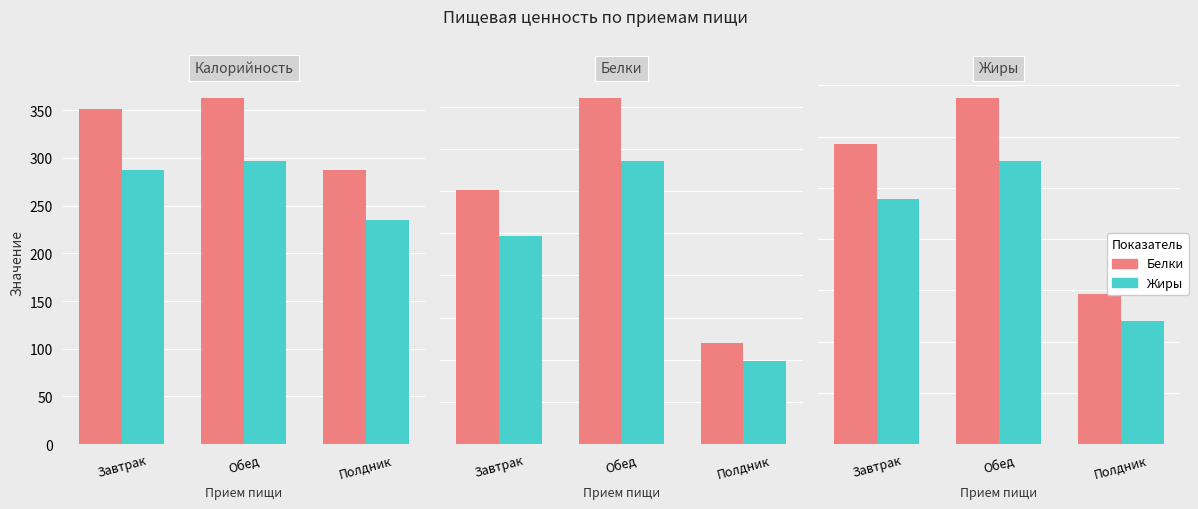

List the series in order of their overall mean, highest first.

Белки, Жиры